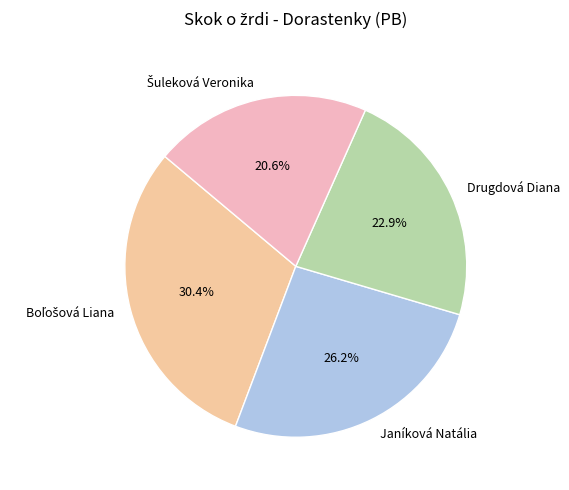

What is the ratio of the value at Janíková Natália to the value at Drugdová Diana?

1.1